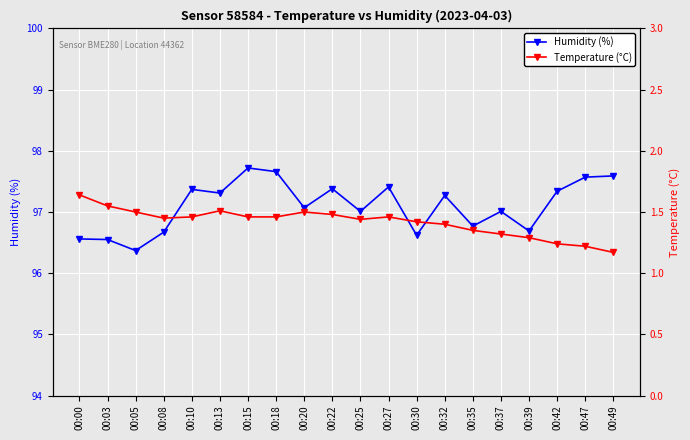

List the series in order of their overall mean, lowest first.

Temperature (°C), Humidity (%)